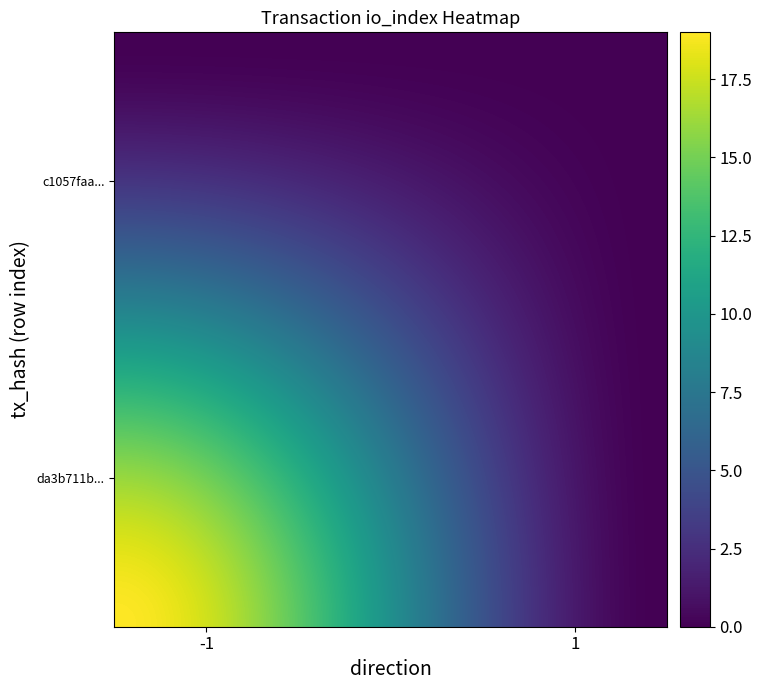

Which series has the widest spread of values?

da3b711b5eced517c1e3a0ce3a1a0a12335ea15